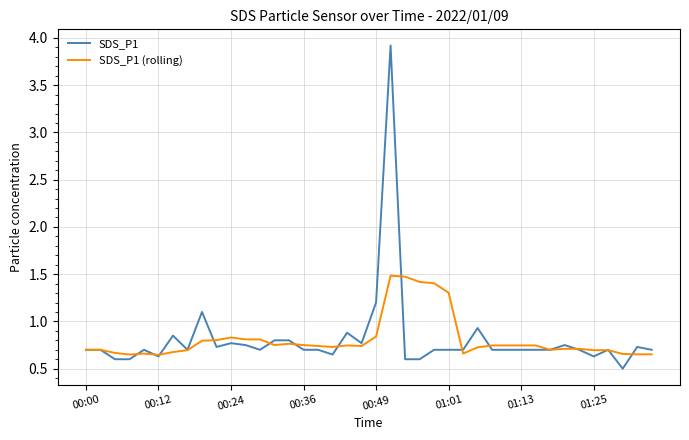

List the series in order of their peak value, highest first.

SDS_P1, SDS_P1 (rolling)